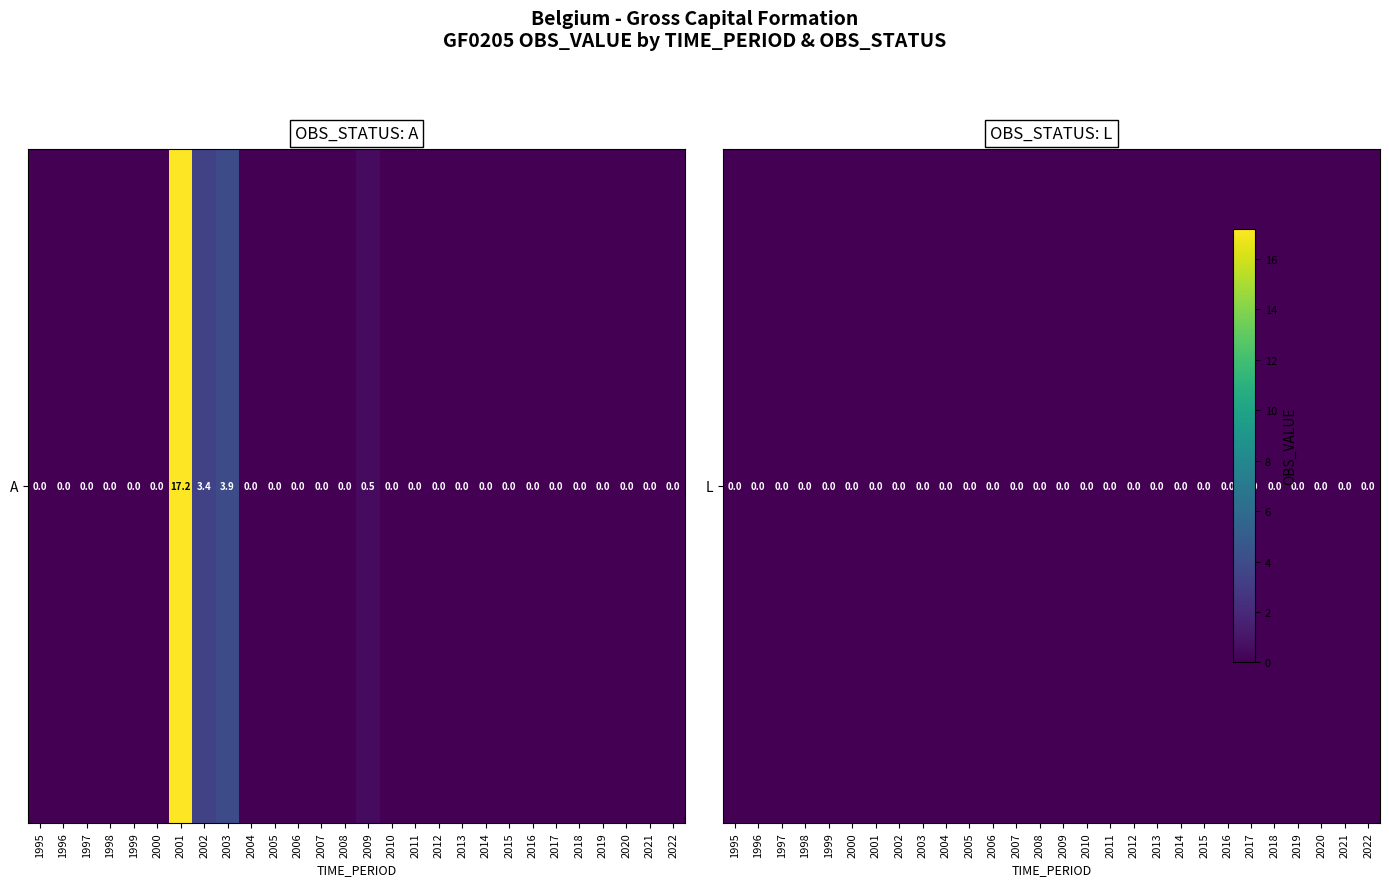

Is it true that the value at 1996 is 8.5?

False